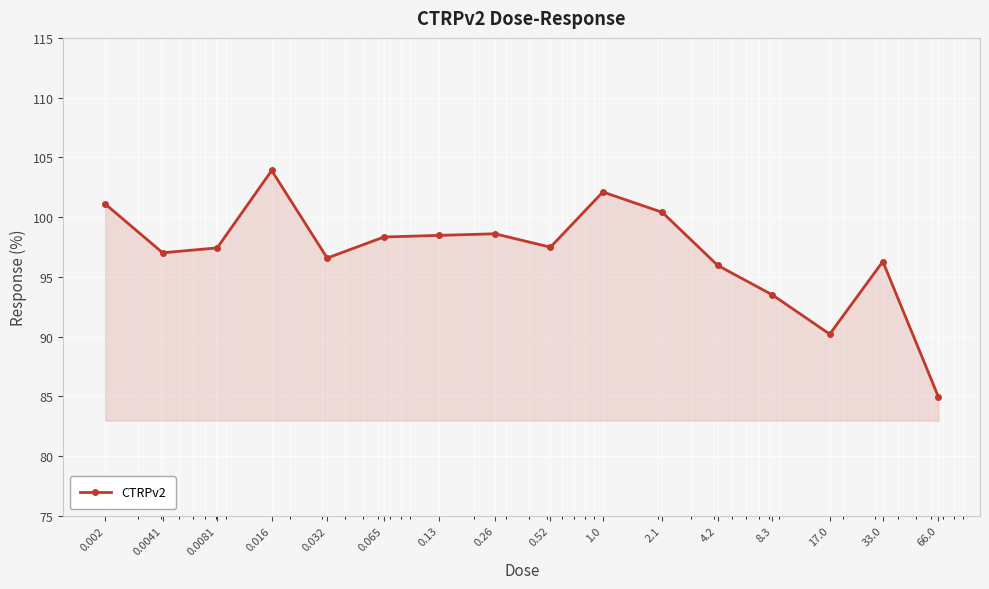

What is the sum of all values?

1552.3